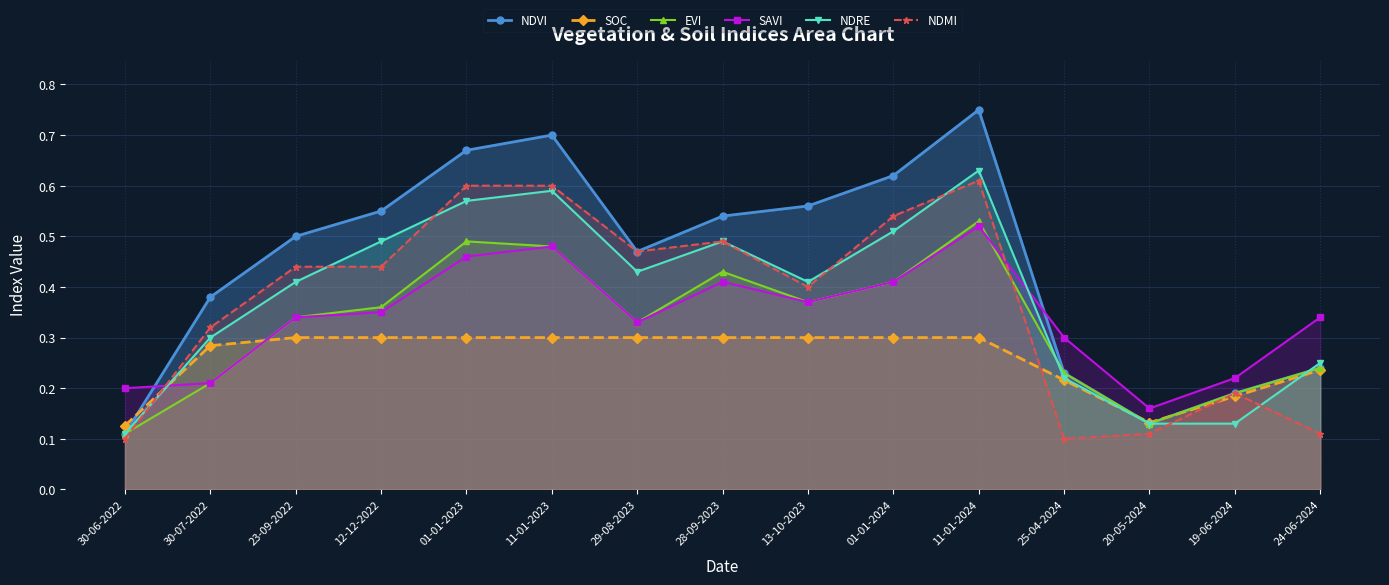

The EVI series shows 0.7 at 01-01-2024. True or false?

False